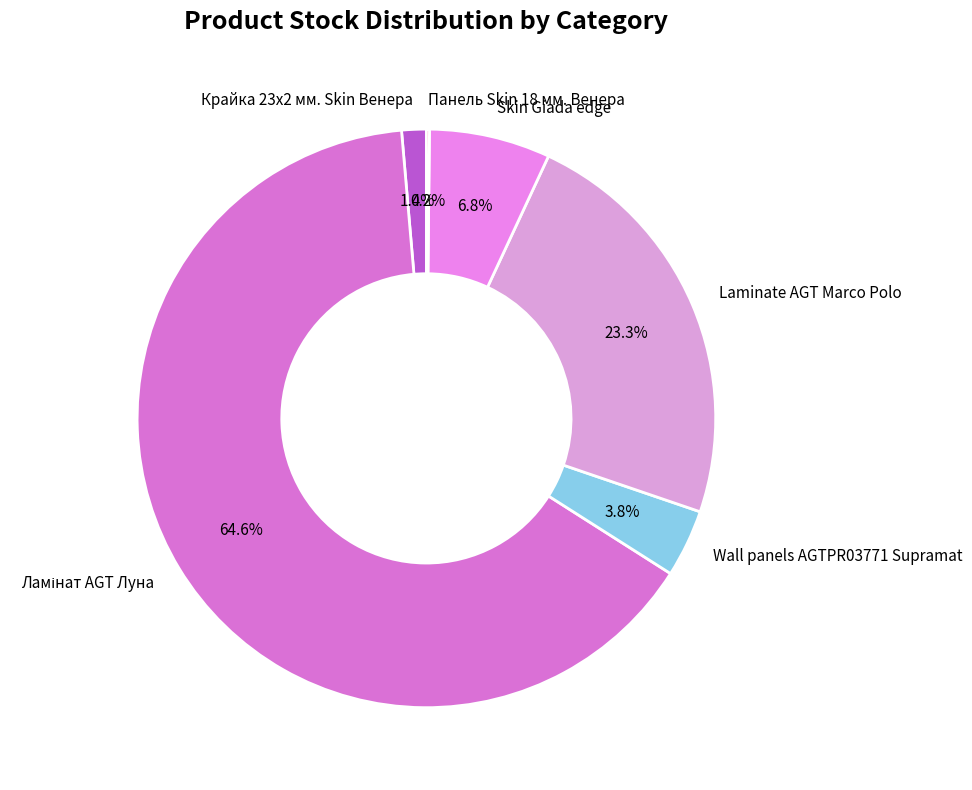

To the nearest percent, what is the difference between the largest and smallest slice percentages?

64%